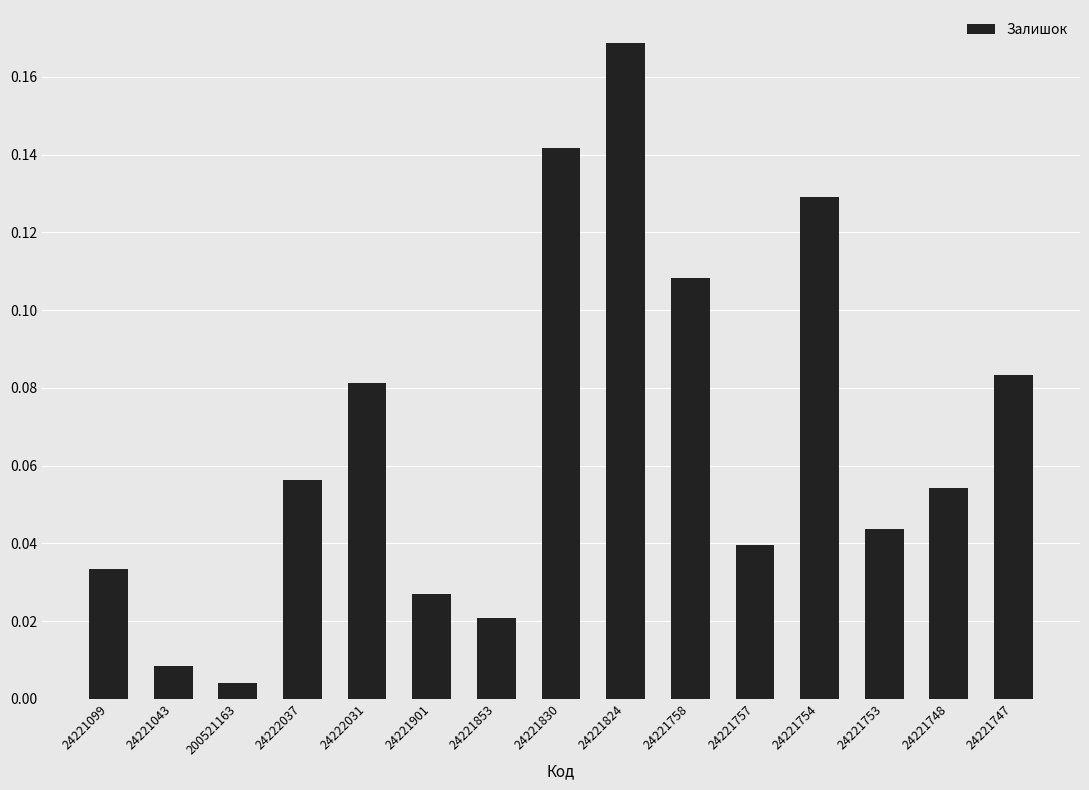

At which category does the chart reach its minimum across all series?

200521163